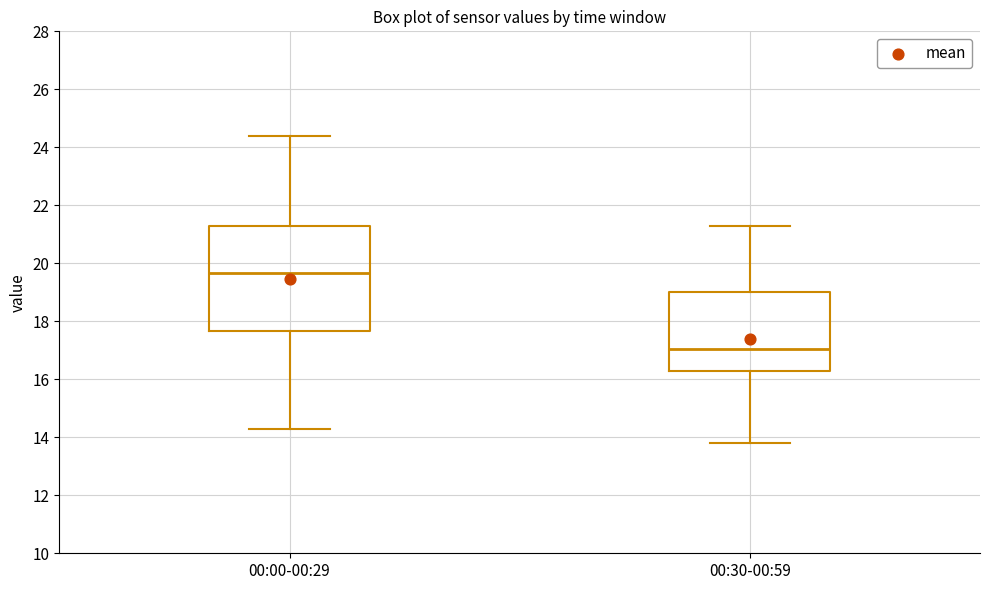

Which box's median line is the lowest?

00:30-00:59